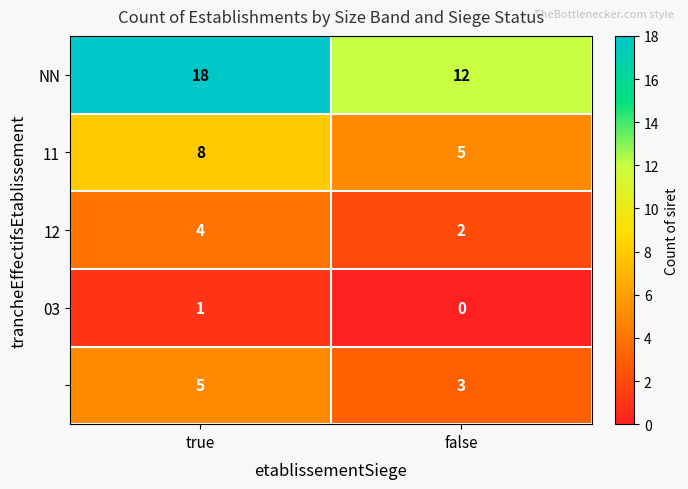

What is the total value across all series at true?

36